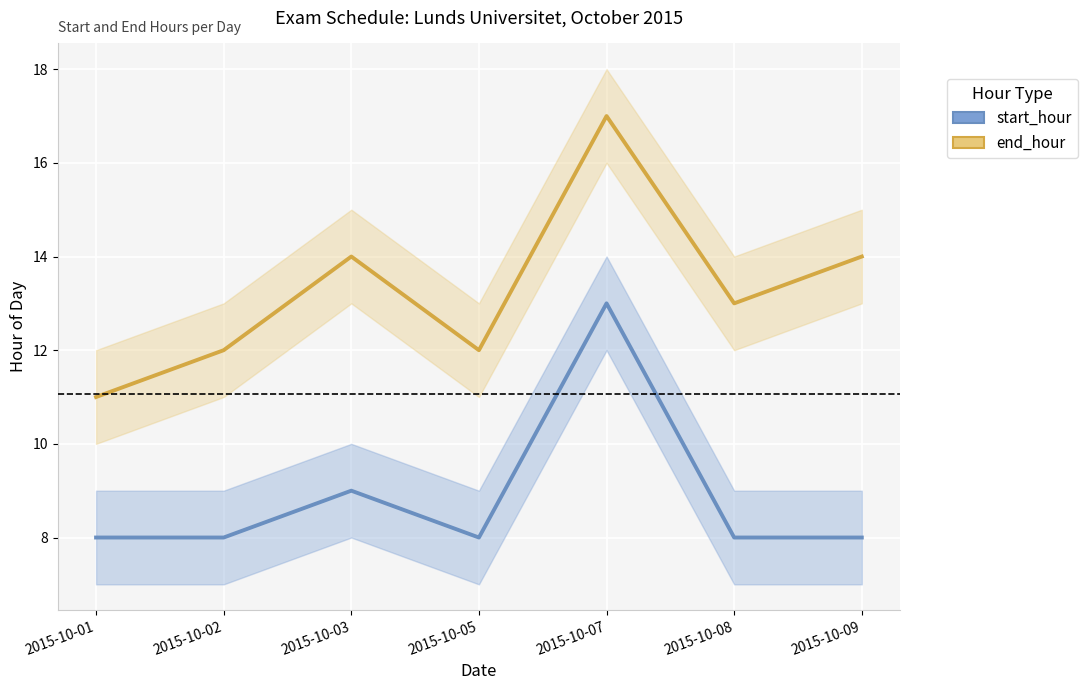

How many start_hour values are between 8 and 9?

6